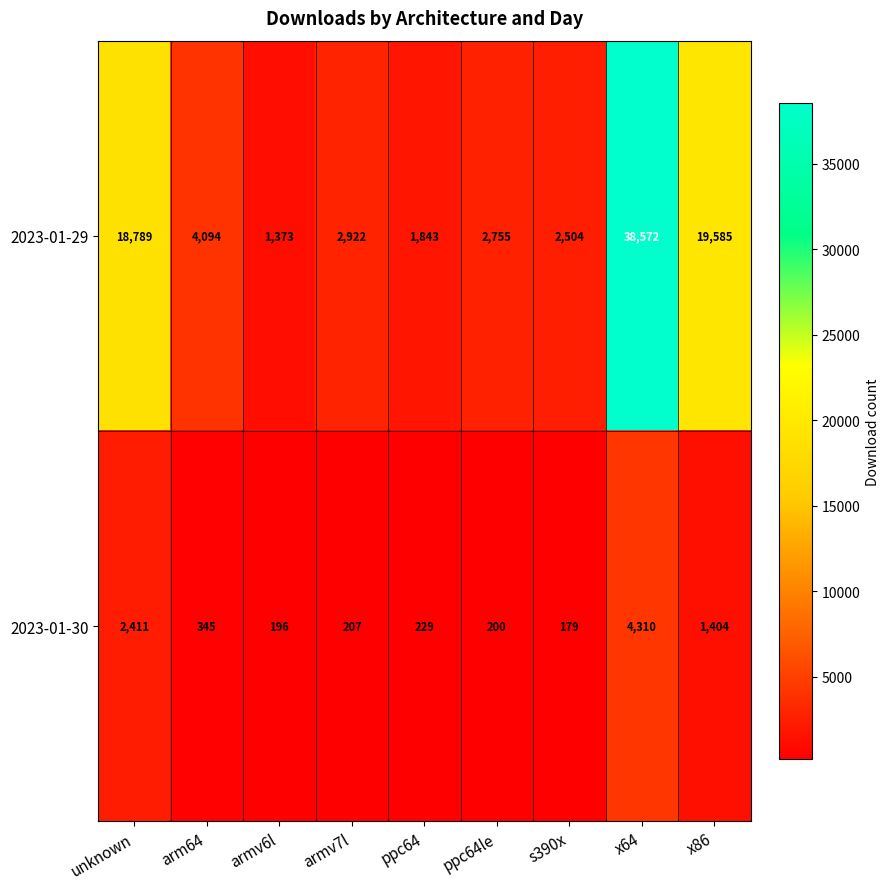

Where is 2023-01-29 nearest to the value 19972?

x86